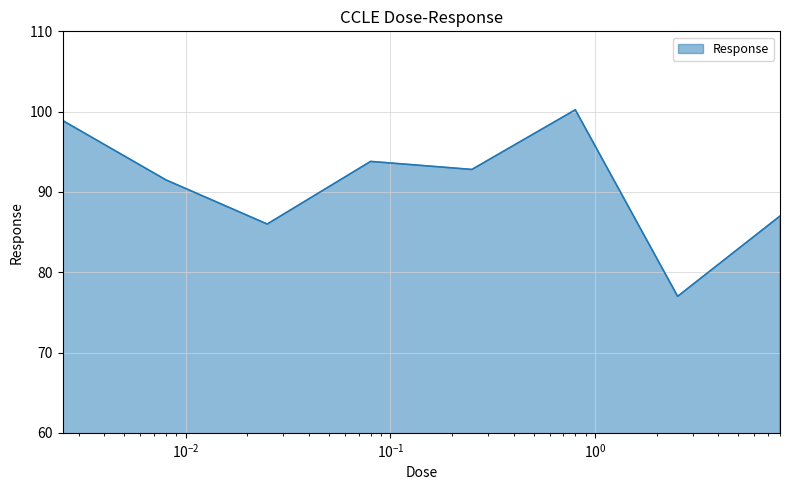

True or false: there are more than 0 points higher than both neighbors.

True